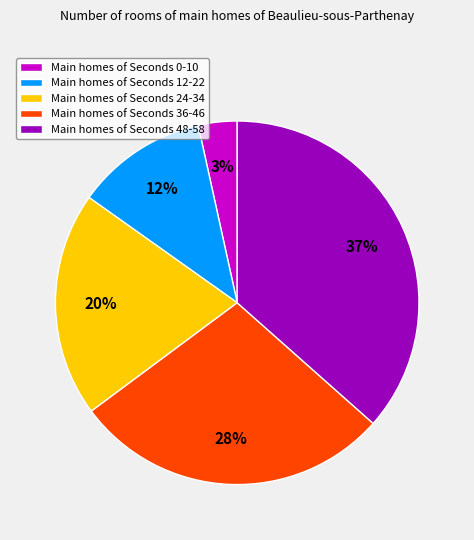

Rank the categories by value from highest to lowest.

Main homes of Seconds 48-58, Main homes of Seconds 36-46, Main homes of Seconds 24-34, Main homes of Seconds 12-22, Main homes of Seconds 0-10